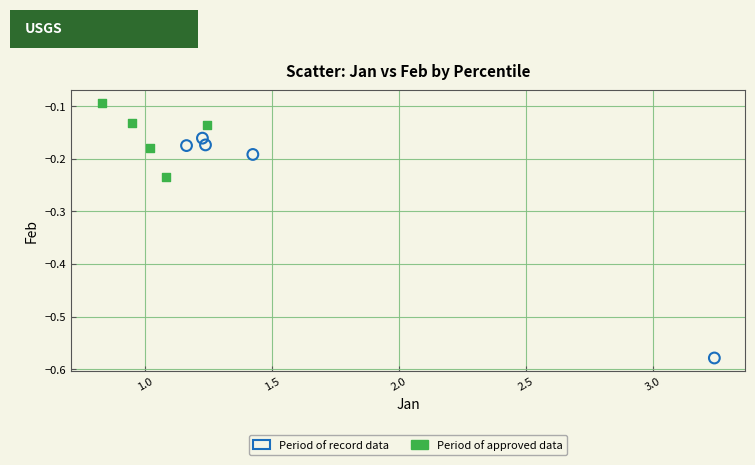

Which series contains the lowest Y value?

Period of record data